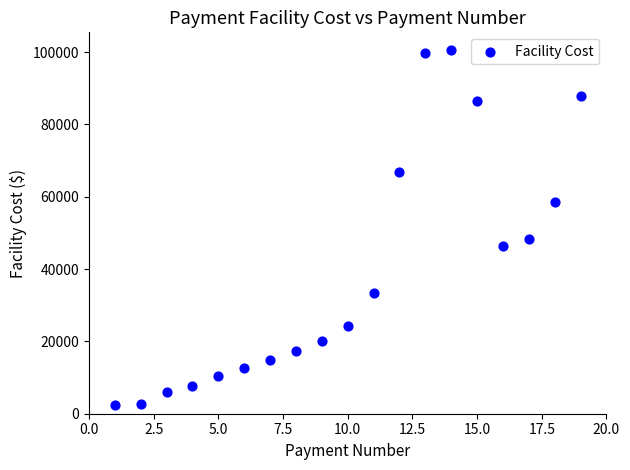

What is the range of X values (max minus min)?

18